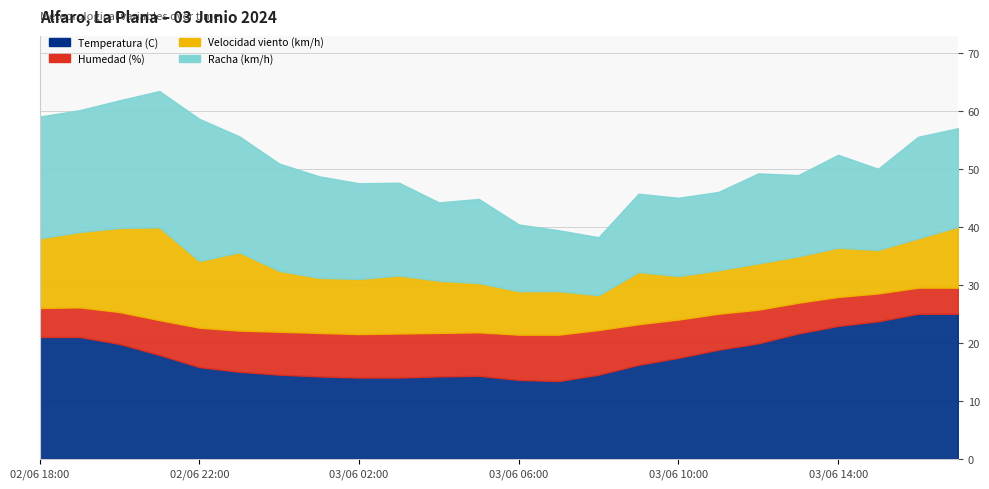

How many lines are shown in the chart?

4